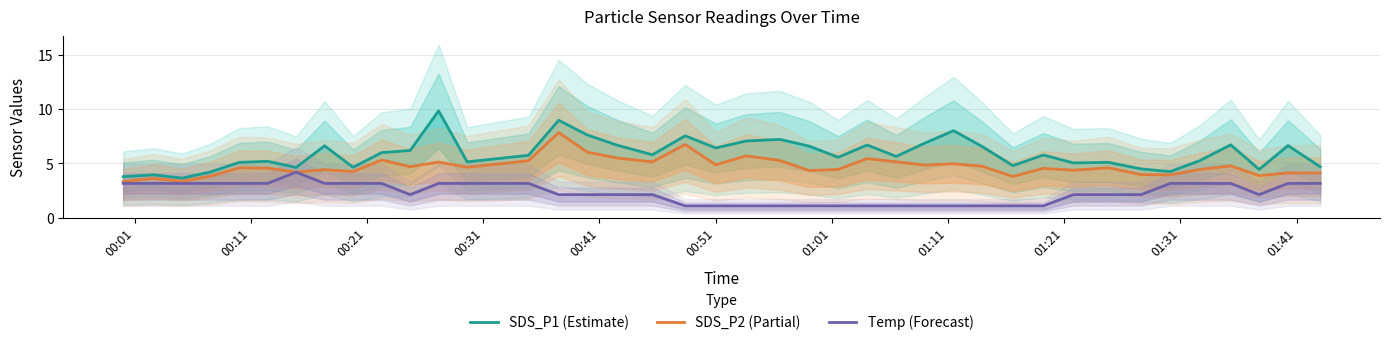

At how many categories does at least one series exceed 2?

40